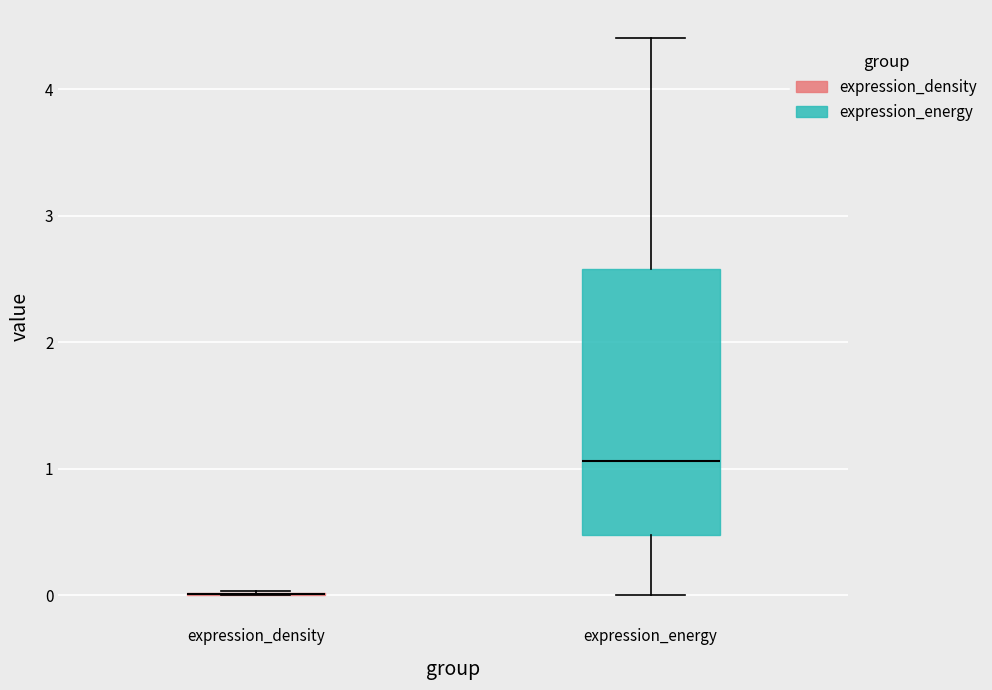

Comparing the boxes themselves (not the whiskers), which one is the tallest?

expression_energy